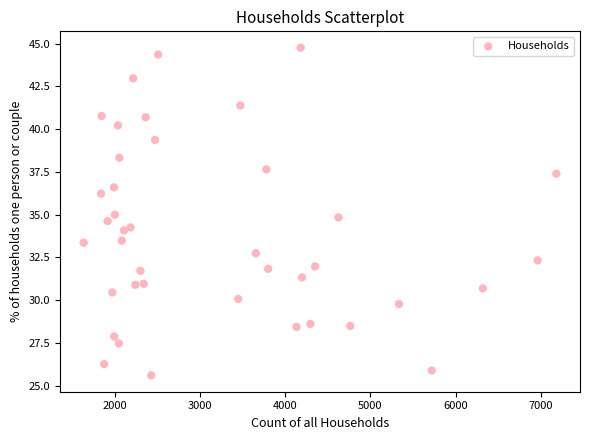

What is the range of X values (max minus min)?

5544.0